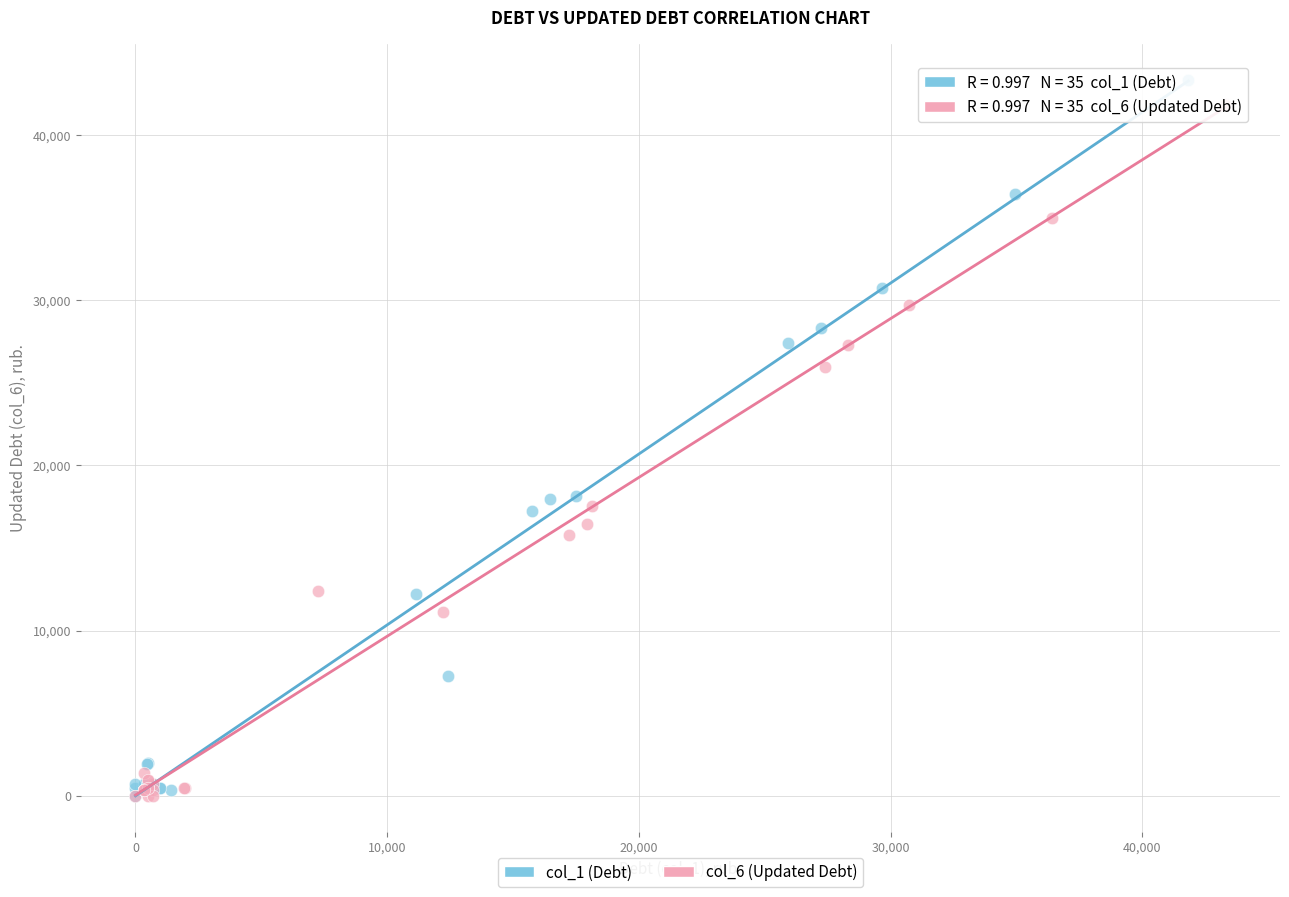

Which series has the largest Y range (max minus min)?

col_1 (Debt)